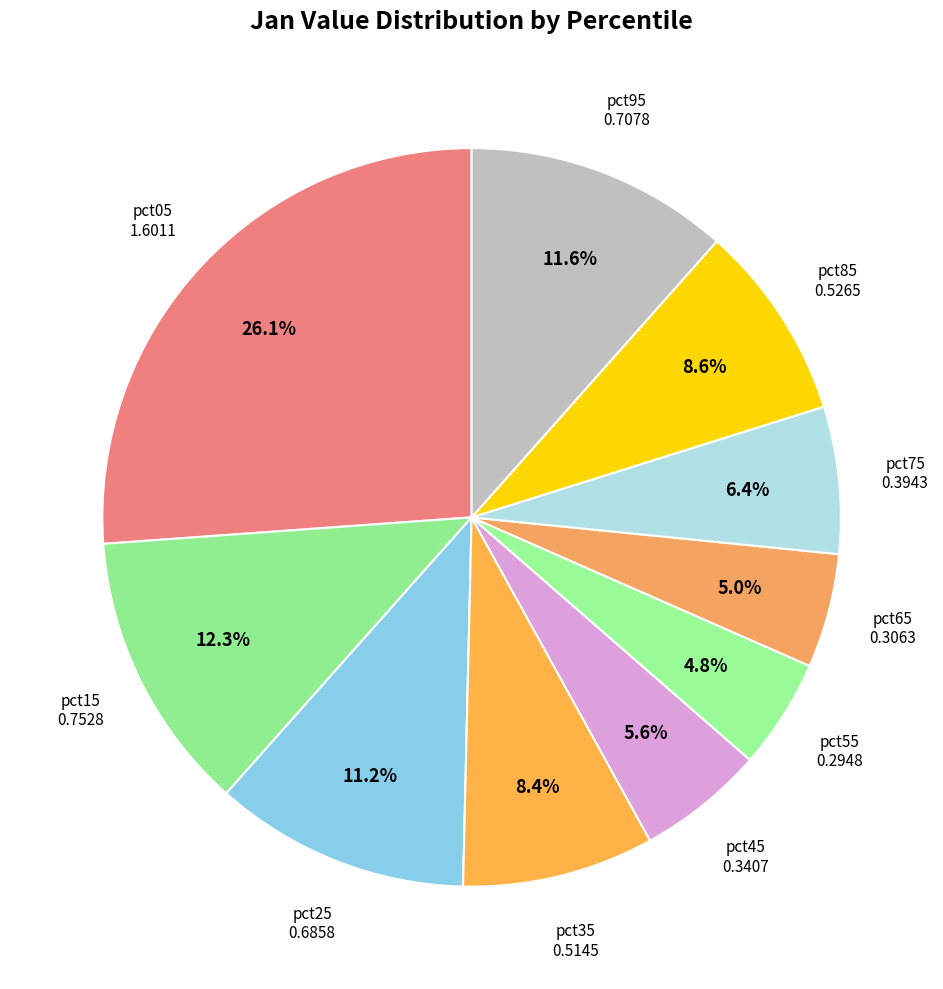

How many segments does this pie chart have?

10